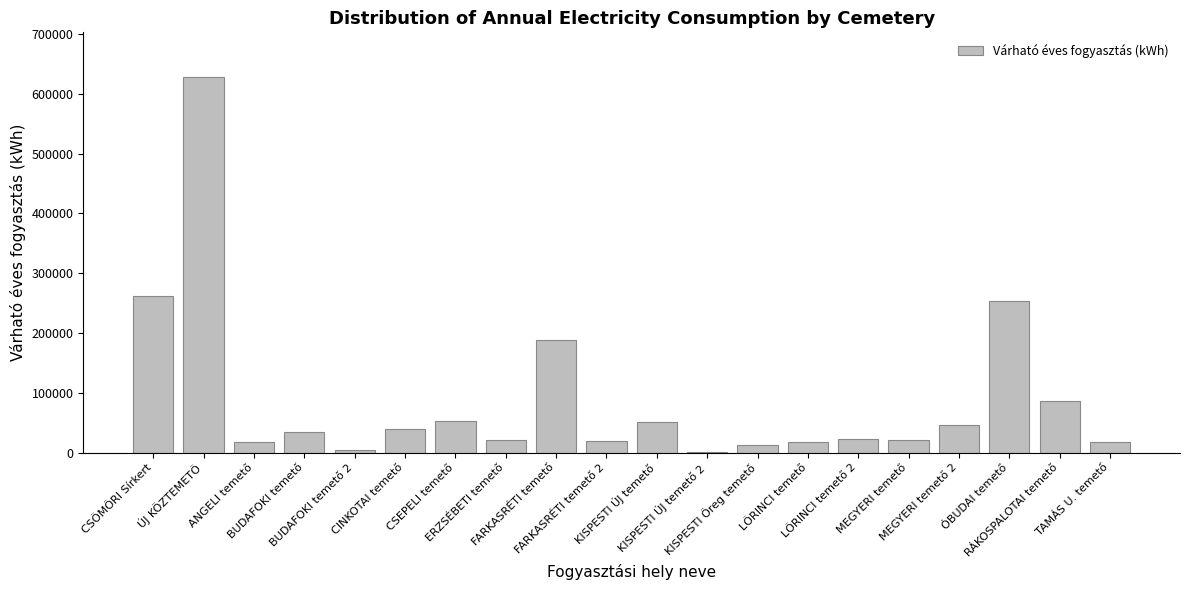

What is the sum of all values?

1795192